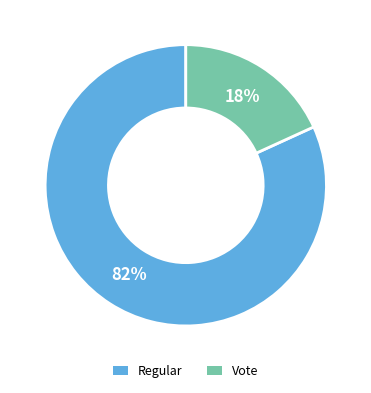

The Vote slice represents 18% of the pie. True or false?

True